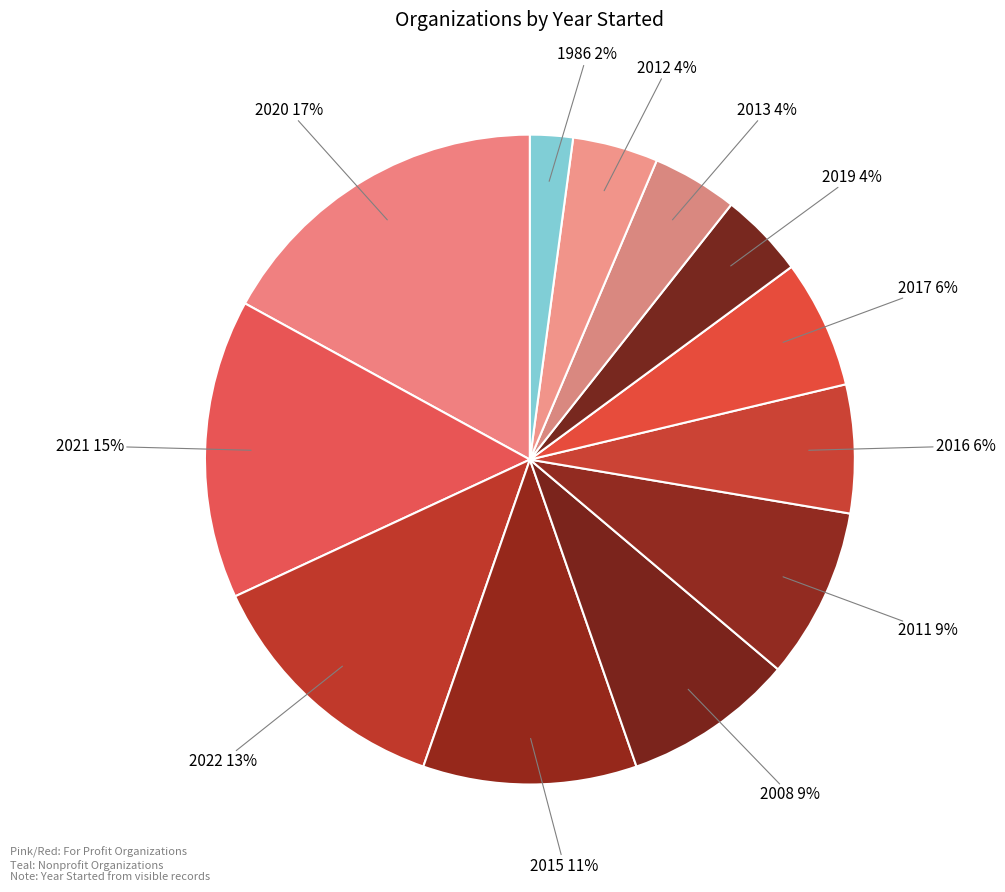

What is the largest slice in the pie chart?

2020